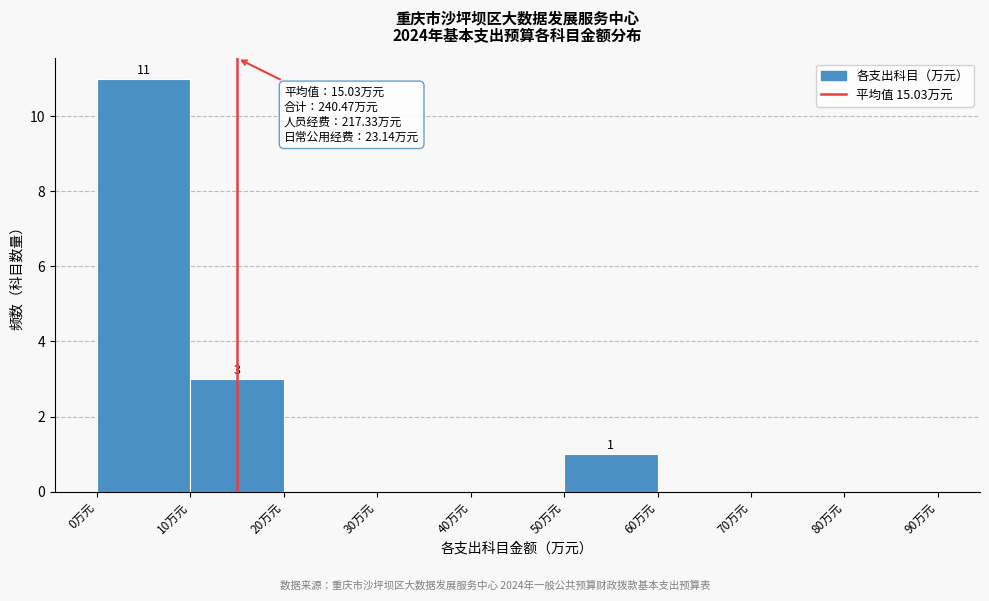

Which range on the x-axis has the tallest bar?

0 to 10